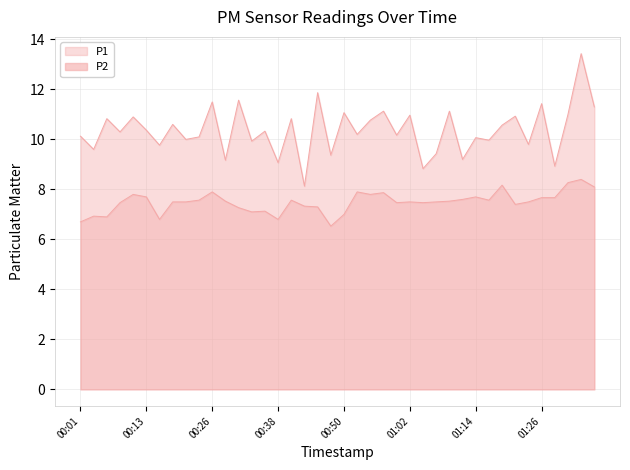

True or false: P2 and P1 cross at least once.

False